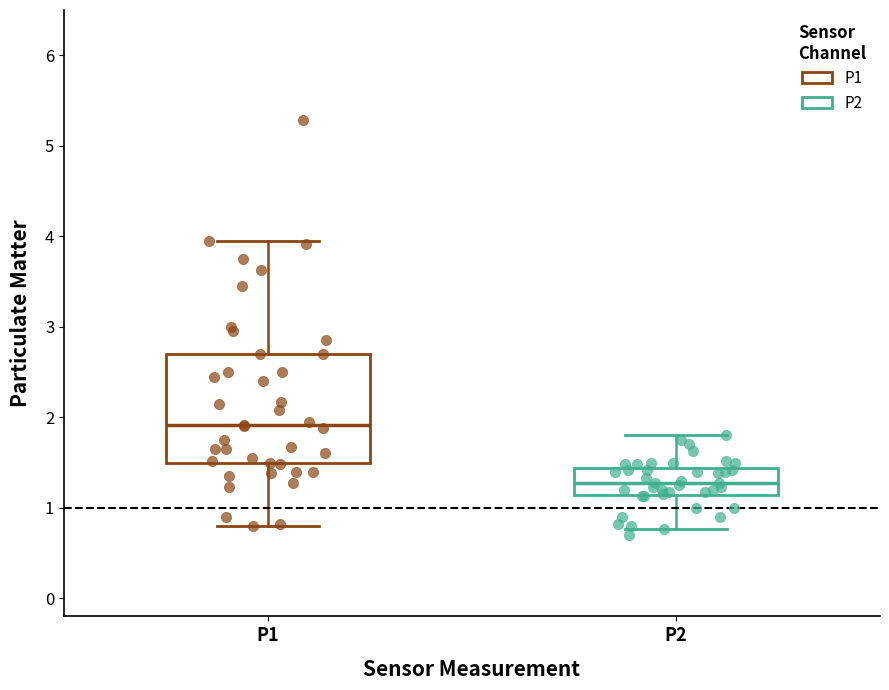

Which box has the highest median line?

P1